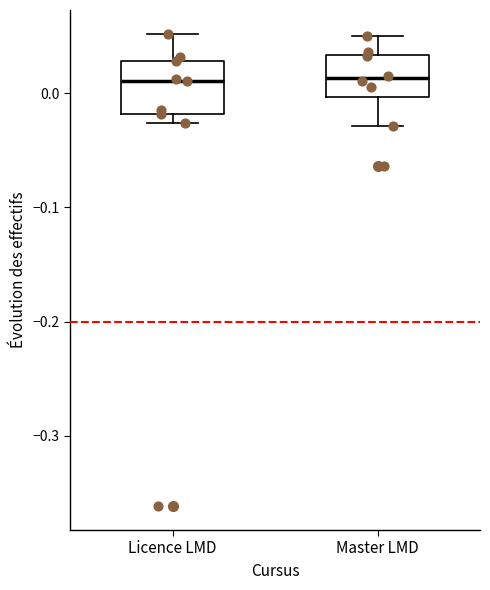

Where does the upper whisker of the box for Master LMD end on the y-axis? The values are not printed on the chart, so give them approximately, as read against the axis.

0.05